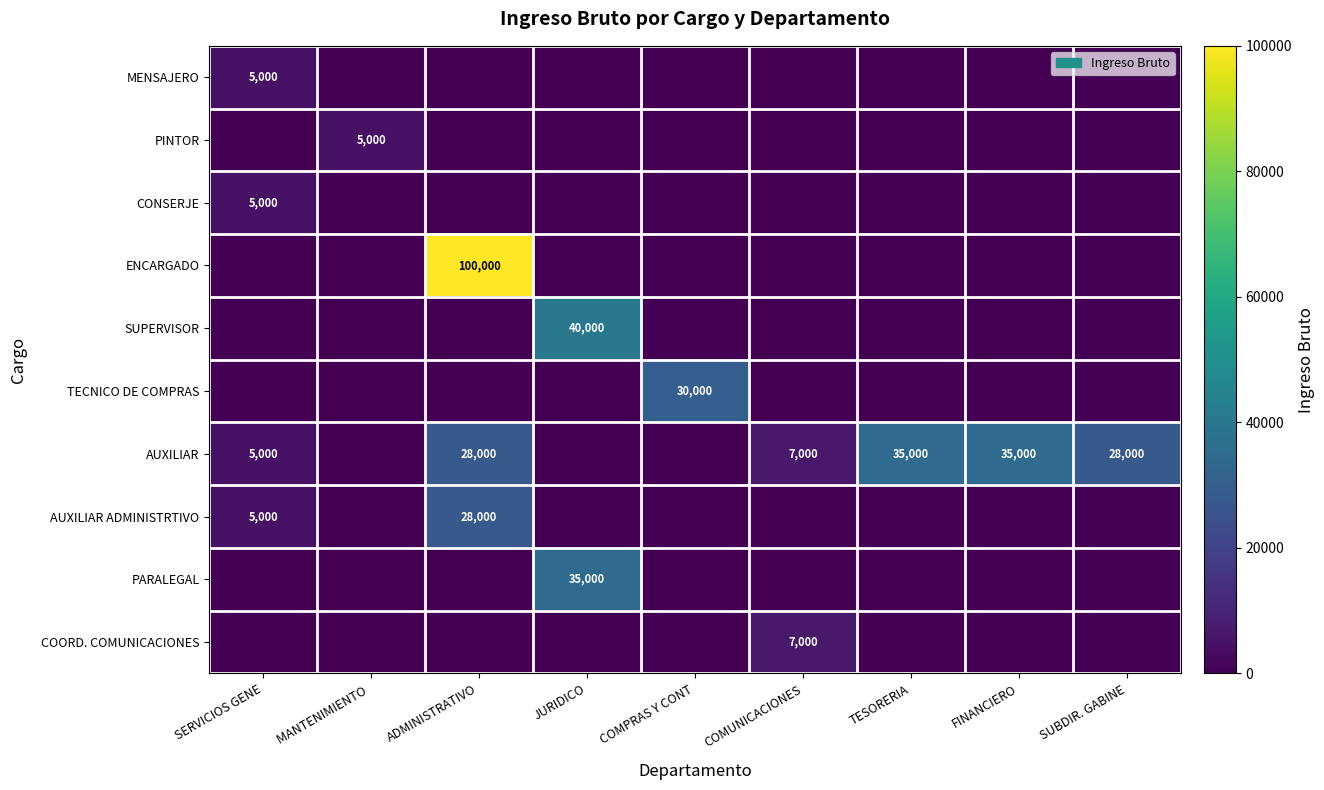

What is the difference between the highest and lowest values at SERVICIOS GENE?

5000